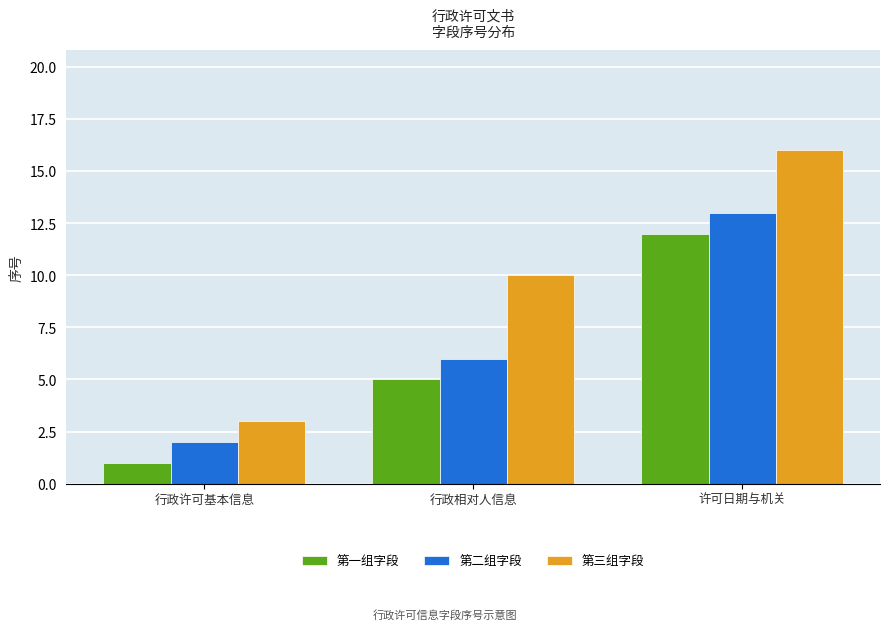

At which category is the sum across all series the highest?

许可日期与机关